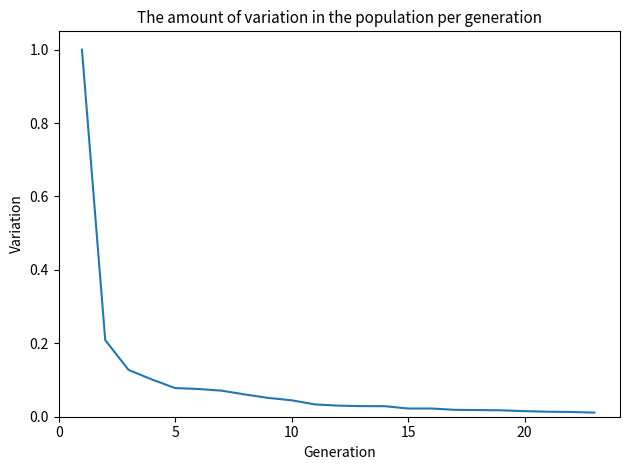

What is the maximum value shown in the chart?

1.0